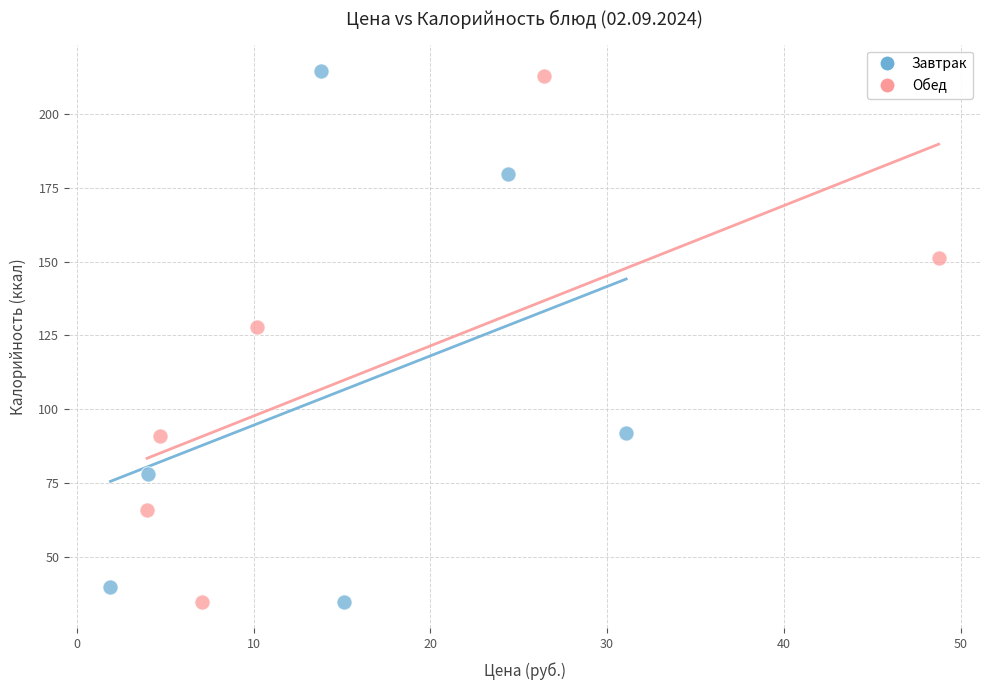

Which series has the largest Y range (max minus min)?

Завтрак